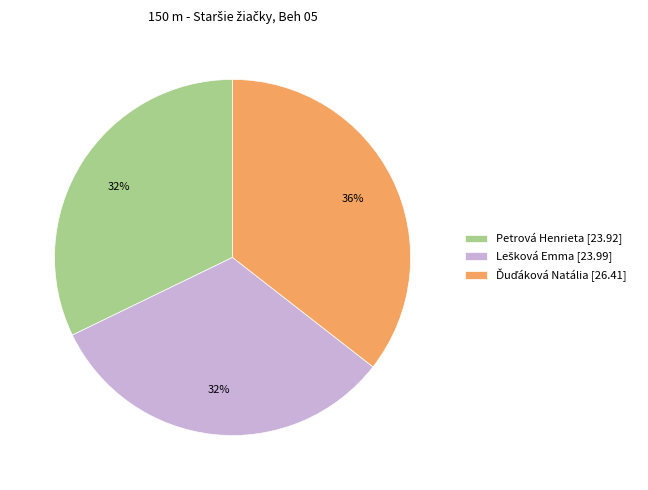

To the nearest percent, what is the average slice percentage?

33%